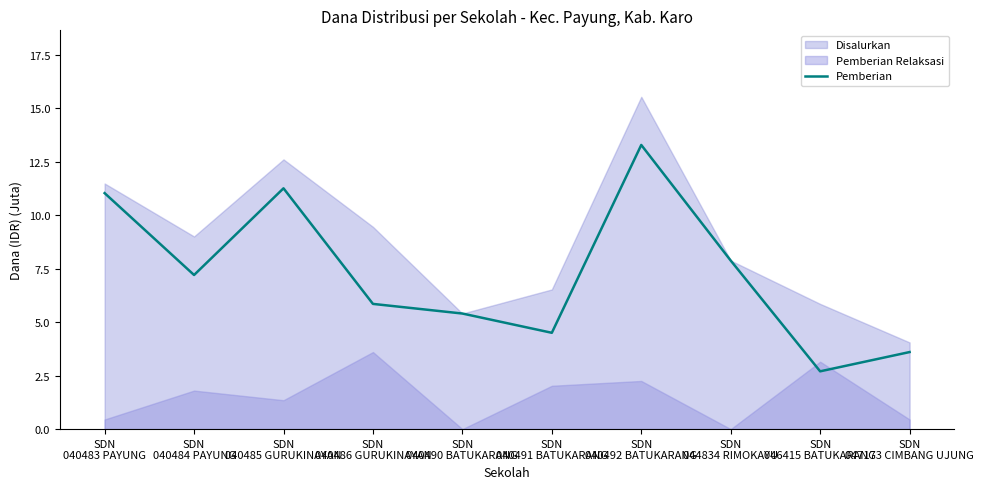

What is the lowest value of the Pemberian series?

2.7